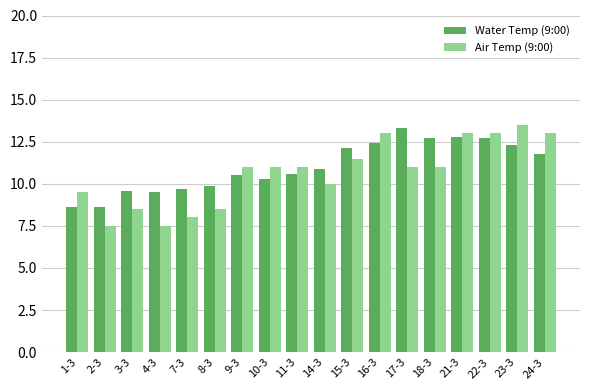

What are all the series names shown in the legend?

Water Temp (9:00), Air Temp (9:00)